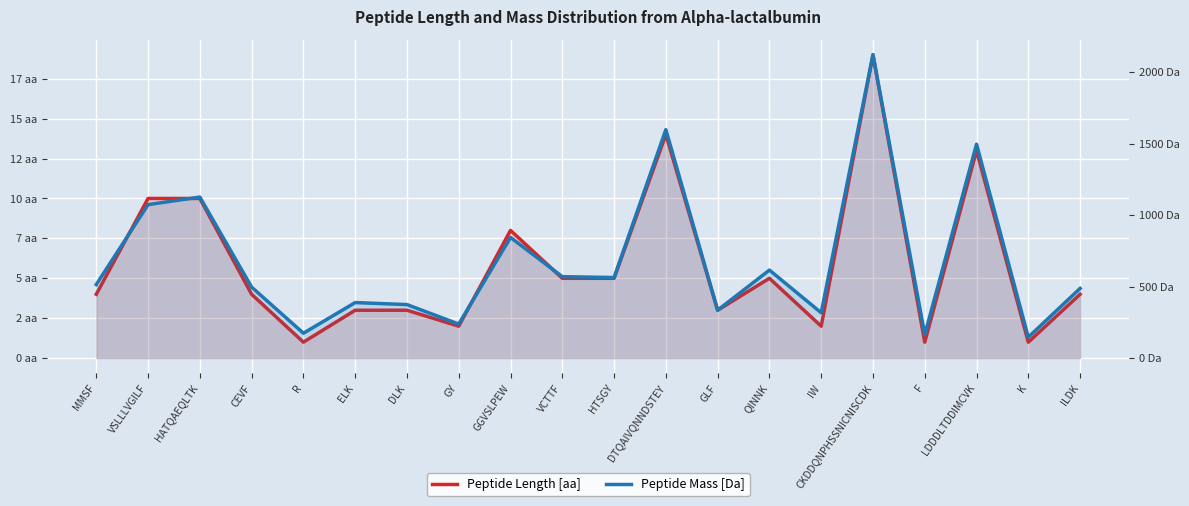

In Peptide Length [aa], how many points are higher than both neighbors (excluding endpoints)?

5